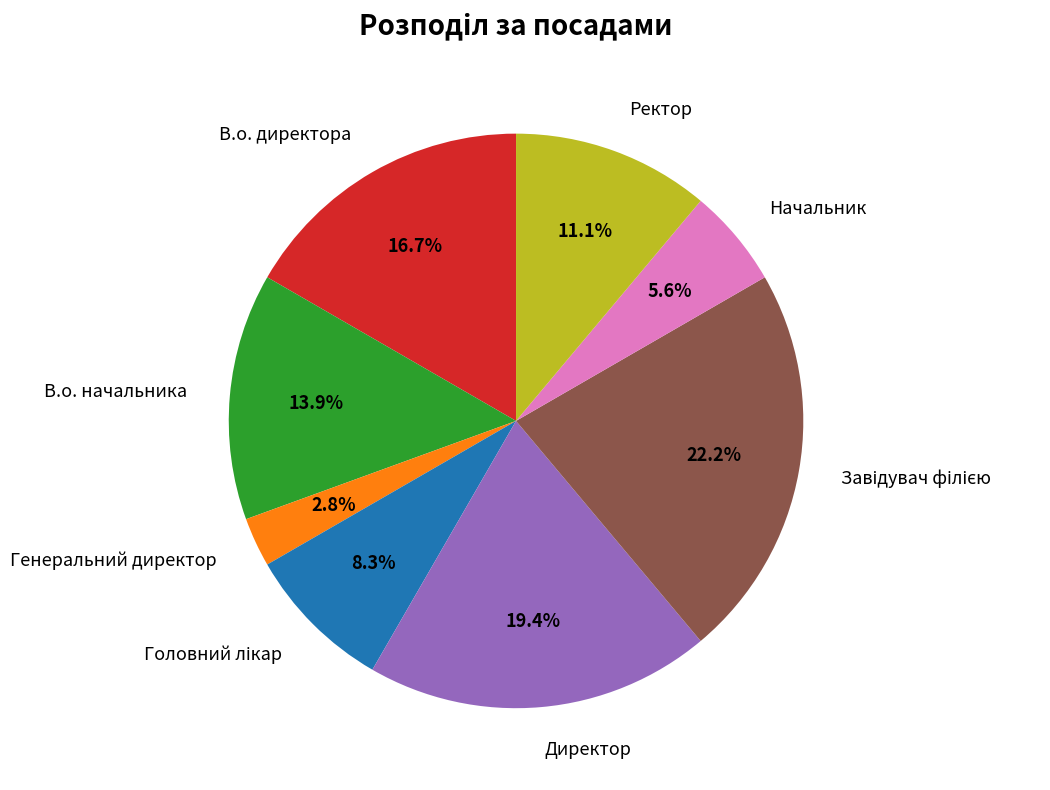

How many segments does this pie chart have?

8